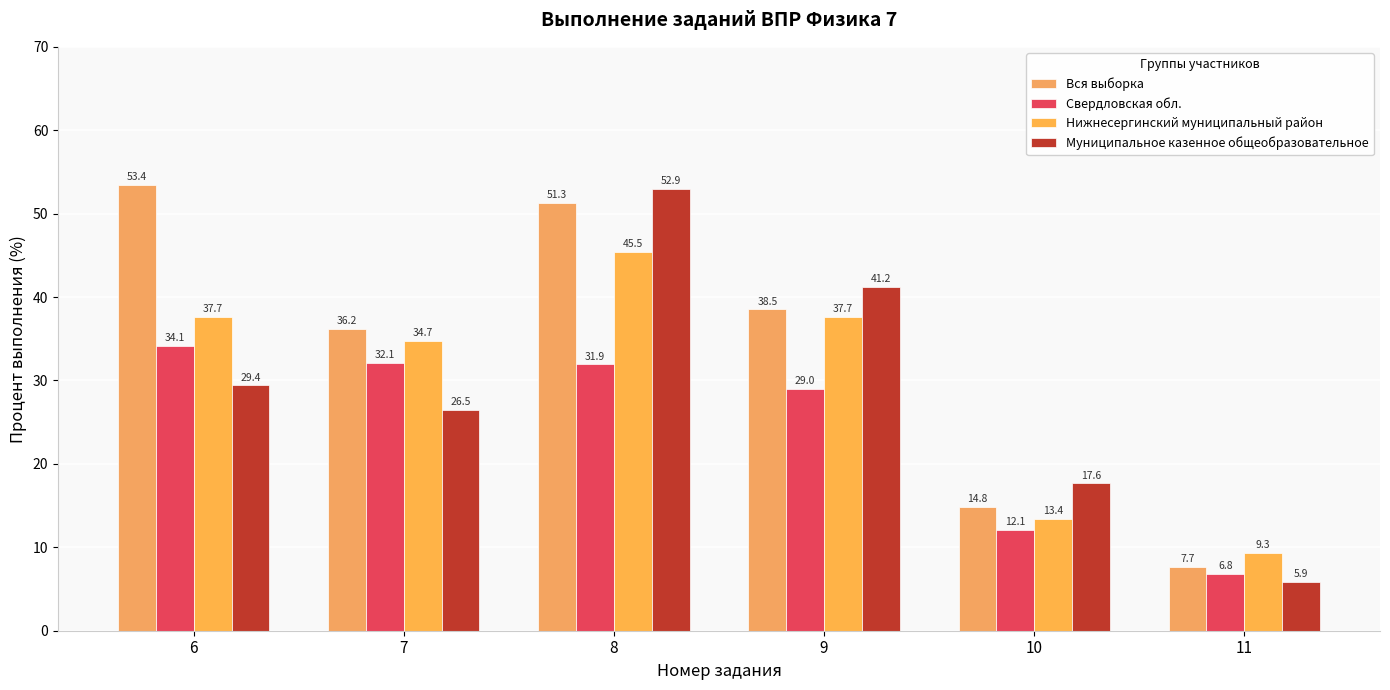

How many groups of bars are there?

6